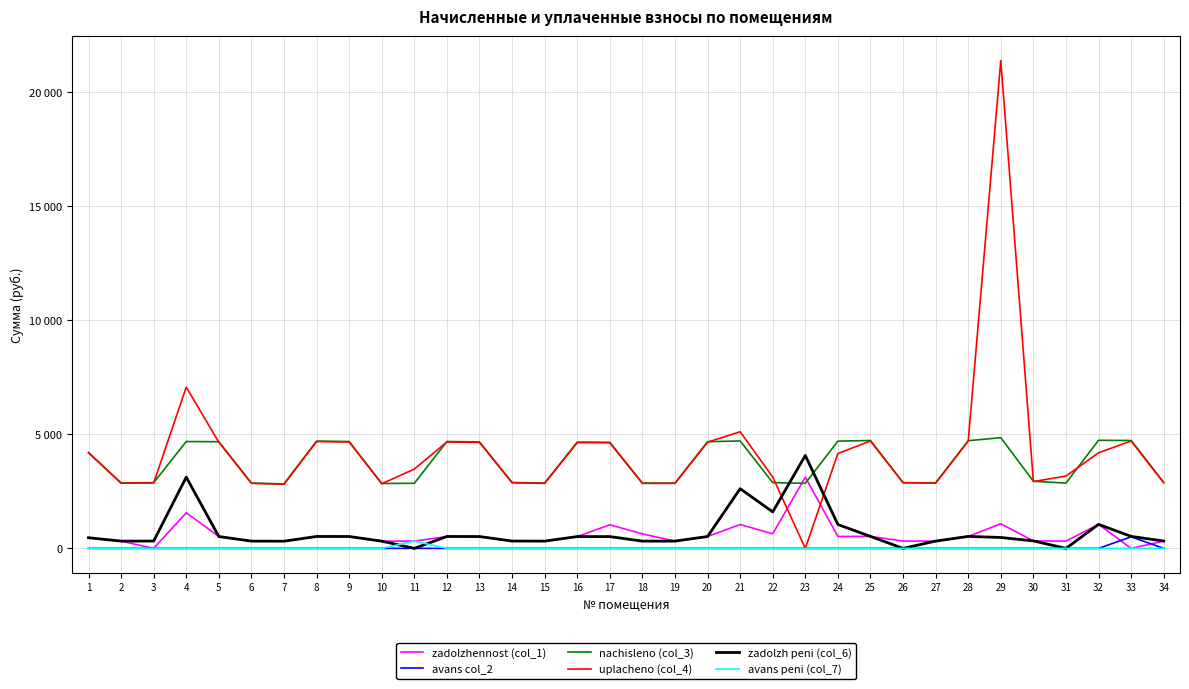

Which category has the lowest value in the avans peni (col_7) series?

1